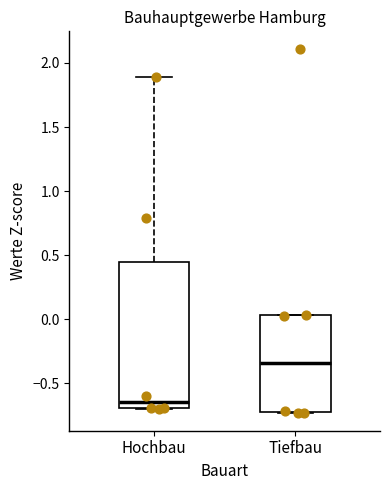

Reading left to right, transcribe this box plot: for each box, give where its median line is, the range the box spans, and where its two whiskers end, as read against the y-axis. The values are not printed on the chart, so give them approximately, as read against the axis.

Hochbau: median -0.65, box -0.70 to 0.45, whiskers -0.70 to 1.90
Tiefbau: median -0.35, box -0.70 to 0.05, whiskers -0.75 to 0.05